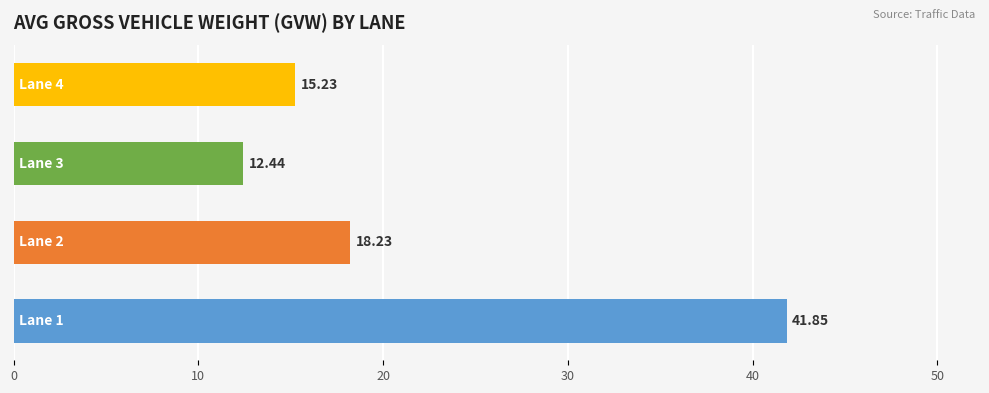

What is the average value?

21.9